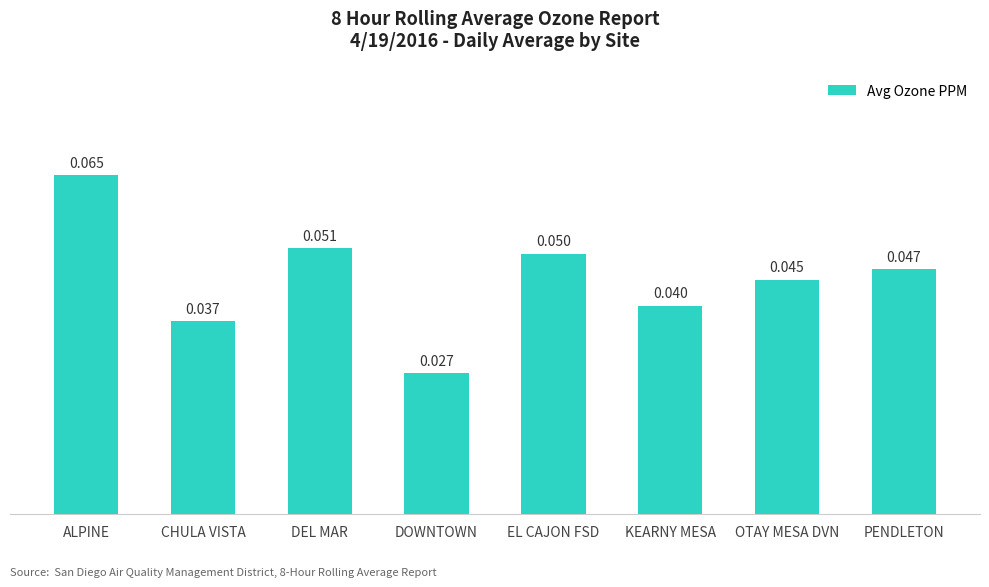

Which category has the lowest value across all series?

DOWNTOWN